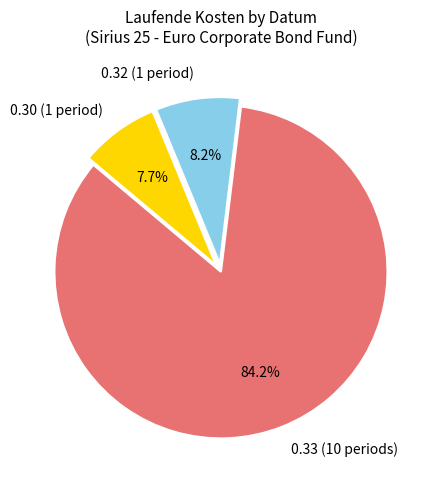

Combined, what portion of the pie is 0.30 (1 period) and 0.33 (10 periods)?

91.8%